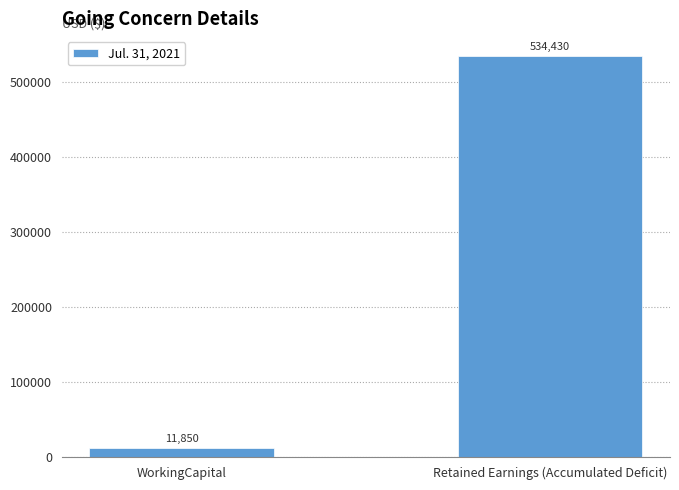

What position from the right is Retained Earnings (Accumulated Deficit)?

1